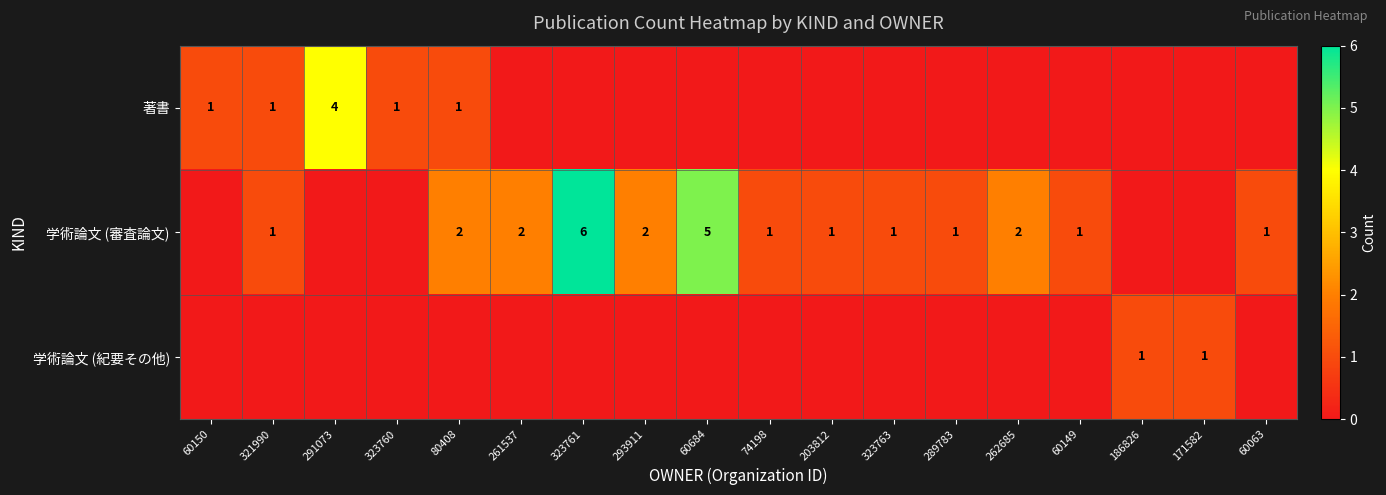

The 学術論文 (審査論文) series shows 1 at 321990. True or false?

True